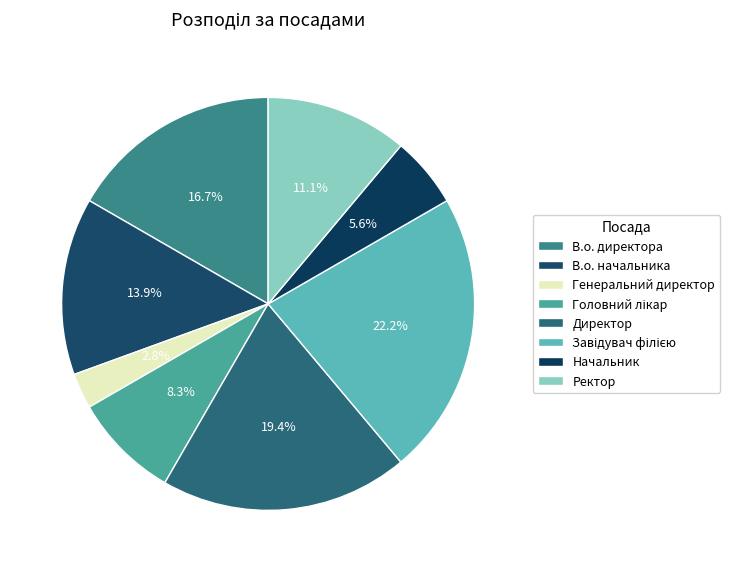

To the nearest percent, what percentage of the pie is В.о. начальника?

14%